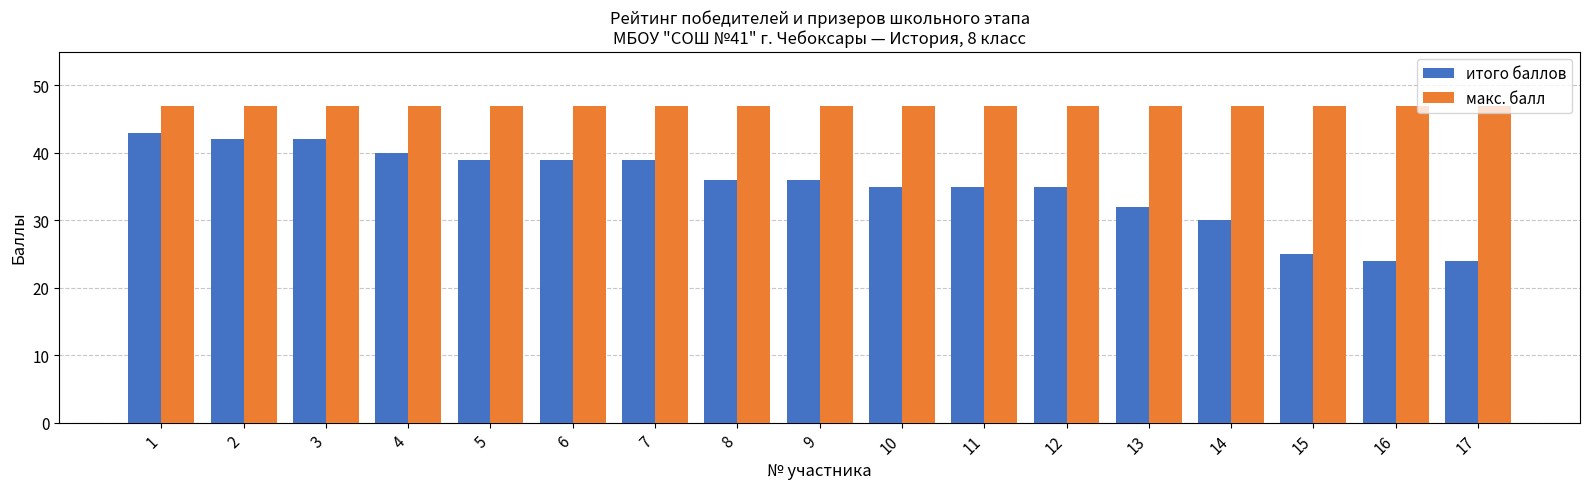

Is the value of макс. балл at 16 greater than the value of итого баллов at 4?

Yes